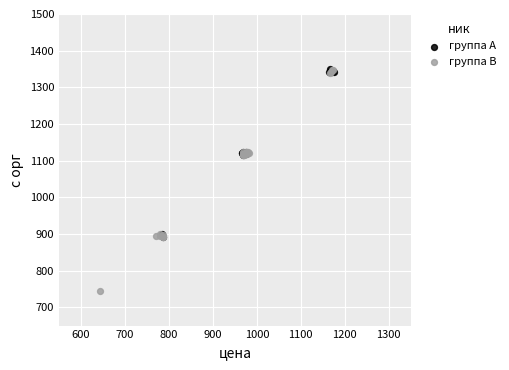

Which series has the widest spread of Y values?

группа B